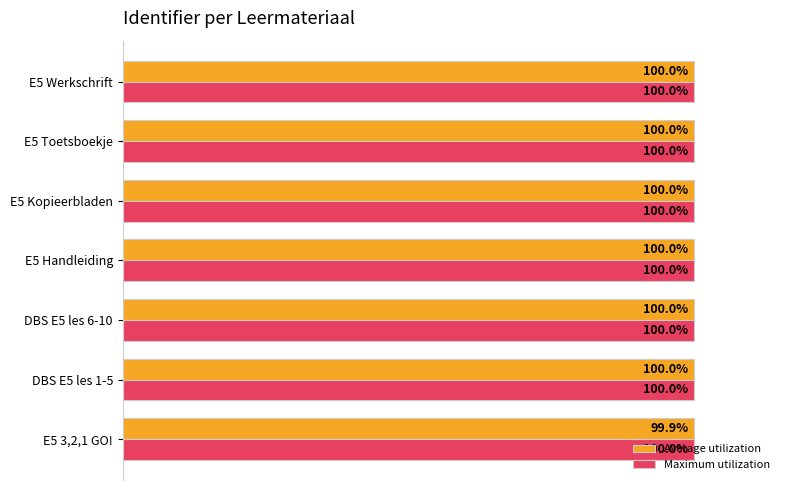

What are all the series names shown in the legend?

Average utilization, Maximum utilization